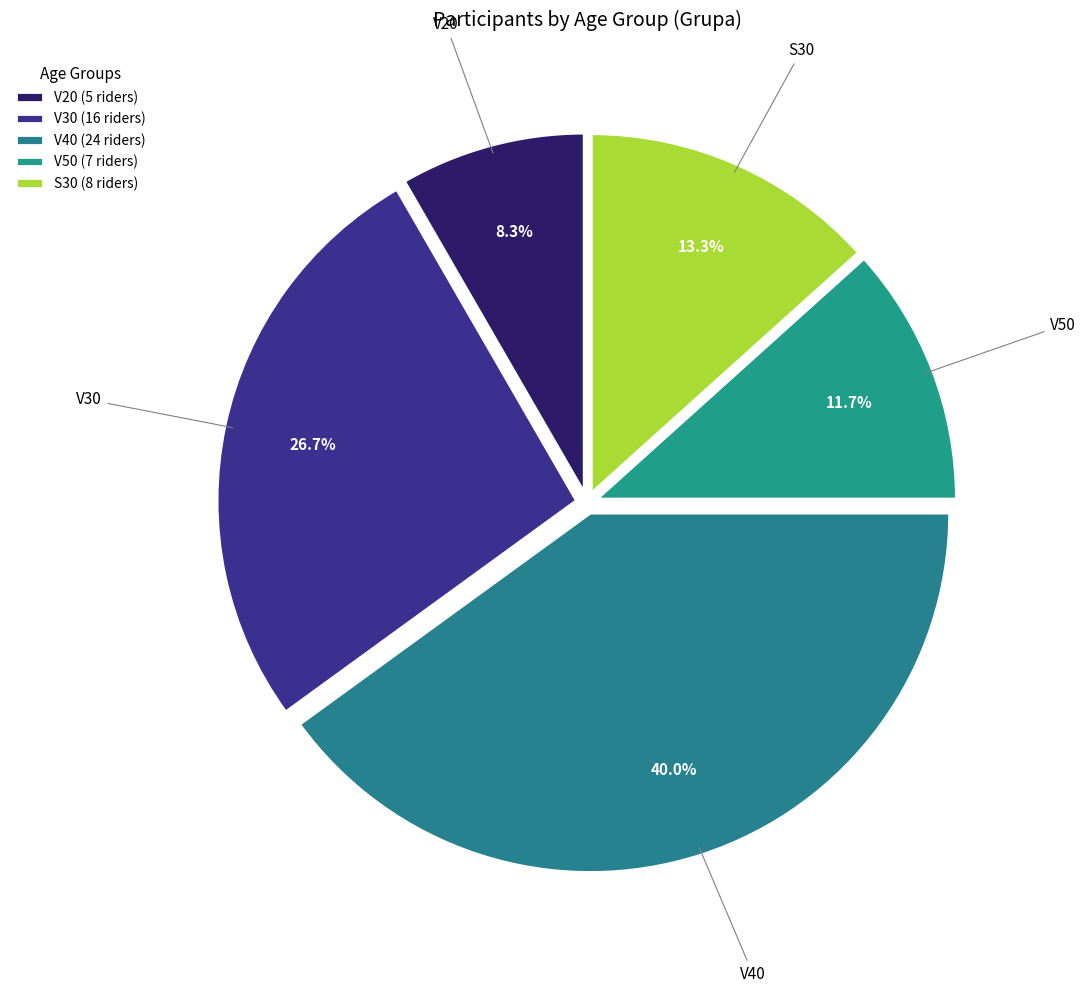

What is the largest slice in the pie chart?

V40